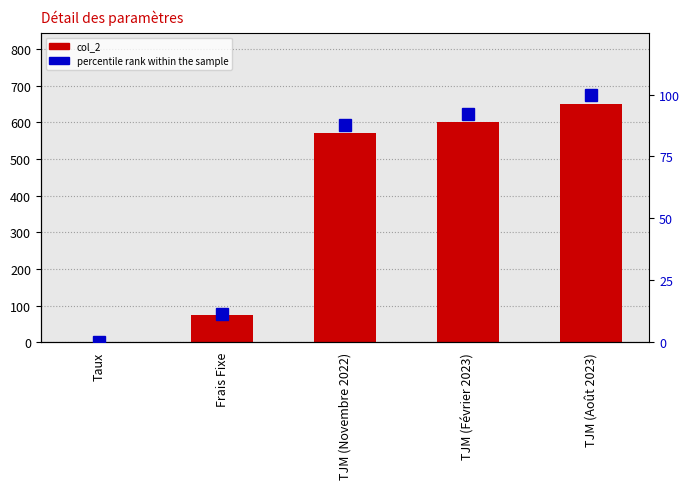

What position from the left is Taux?

1